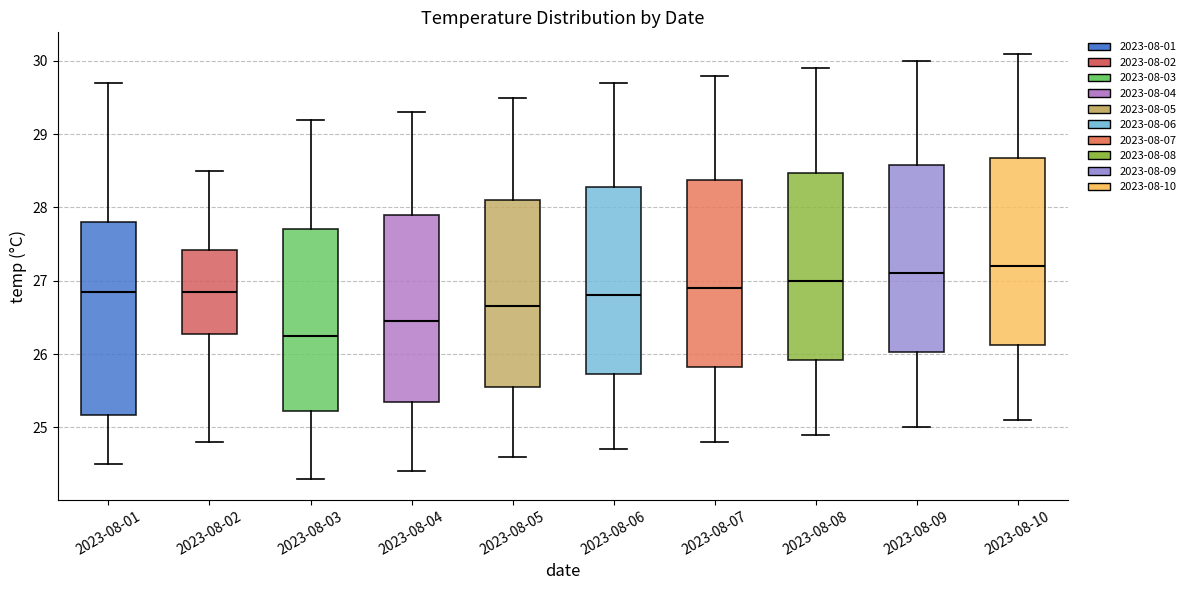

Reading left to right, transcribe this box plot: for each box, give where its median line is, the range the box spans, and where its two whiskers end, as read against the y-axis. The values are not printed on the chart, so give them approximately, as read against the axis.

2023-08-01: median 26.9, box 25.2 to 27.8, whiskers 24.5 to 29.7
2023-08-02: median 26.9, box 26.3 to 27.4, whiskers 24.8 to 28.5
2023-08-03: median 26.3, box 25.2 to 27.7, whiskers 24.3 to 29.2
2023-08-04: median 26.5, box 25.4 to 27.9, whiskers 24.4 to 29.3
2023-08-05: median 26.7, box 25.6 to 28.1, whiskers 24.6 to 29.5
2023-08-06: median 26.8, box 25.7 to 28.3, whiskers 24.7 to 29.7
2023-08-07: median 26.9, box 25.8 to 28.4, whiskers 24.8 to 29.8
2023-08-08: median 27.0, box 25.9 to 28.5, whiskers 24.9 to 29.9
2023-08-09: median 27.1, box 26.0 to 28.6, whiskers 25.0 to 30.0
2023-08-10: median 27.2, box 26.1 to 28.7, whiskers 25.1 to 30.1